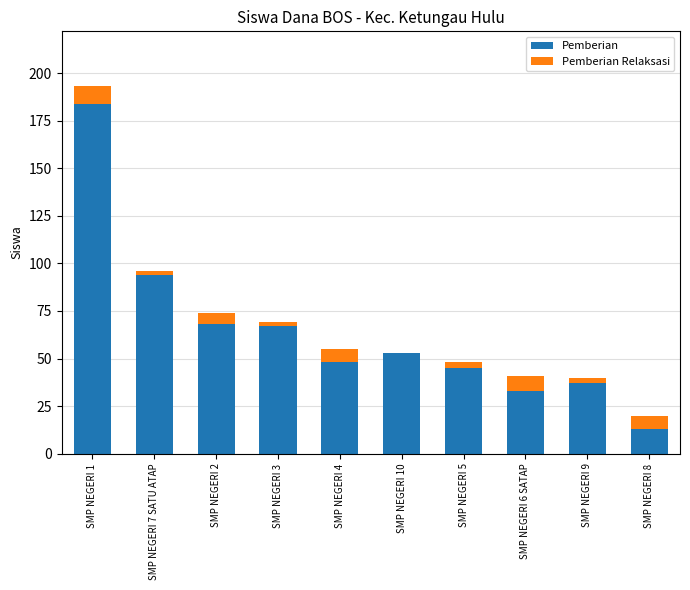

Reading left to right, list the values for the Pemberian series.

SMP NEGERI 1=184	SMP NEGERI 7 SATU ATAP=94	SMP NEGERI 2=68	SMP NEGERI 3=67	SMP NEGERI 4=48	SMP NEGERI 10=53	SMP NEGERI 5=45	SMP NEGERI 6 SATAP=33	SMP NEGERI 9=37	SMP NEGERI 8=13